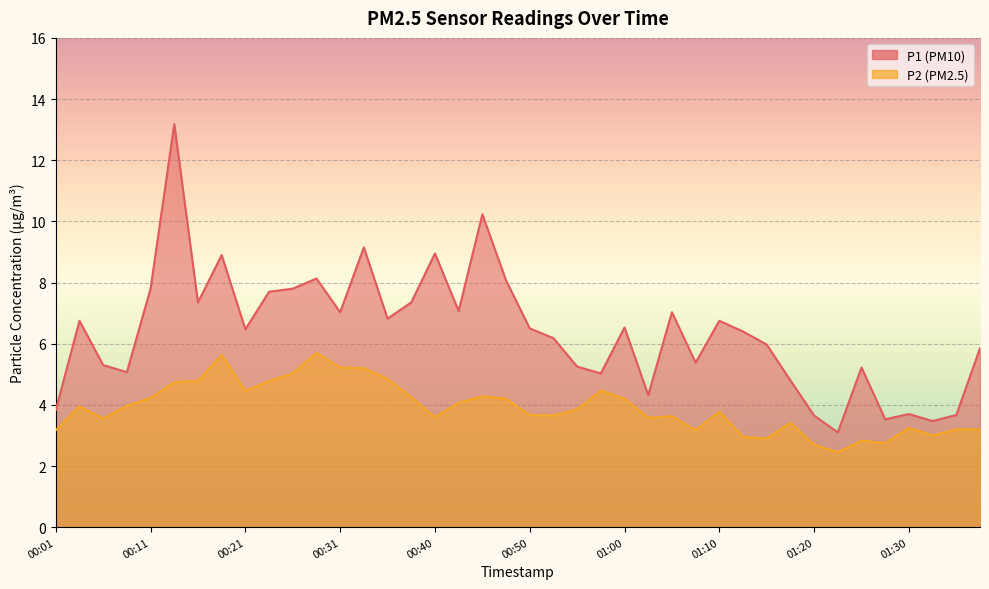

What is the sum of the P2 values at 00:48 and 00:13?

8.9